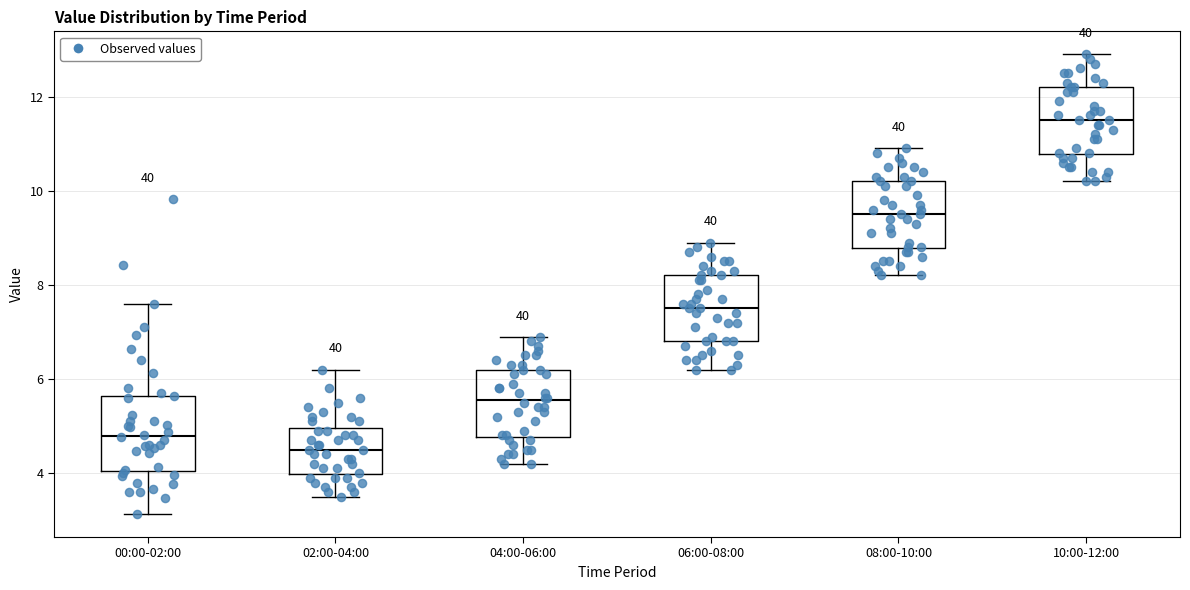

Where is the lower edge of the box for 02:00-04:00 on the y-axis? The values are not printed on the chart, so give them approximately, as read against the axis.

4.0